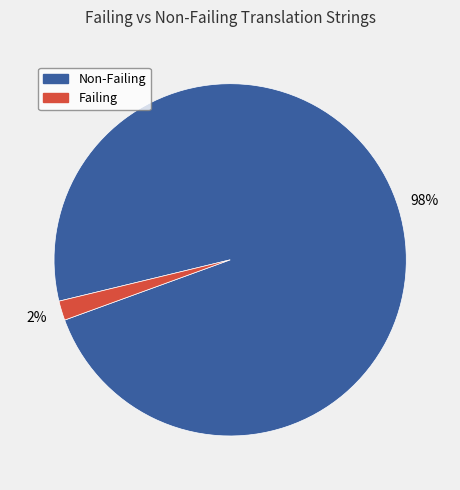

Between Failing and Non-Failing, which is larger?

Non-Failing